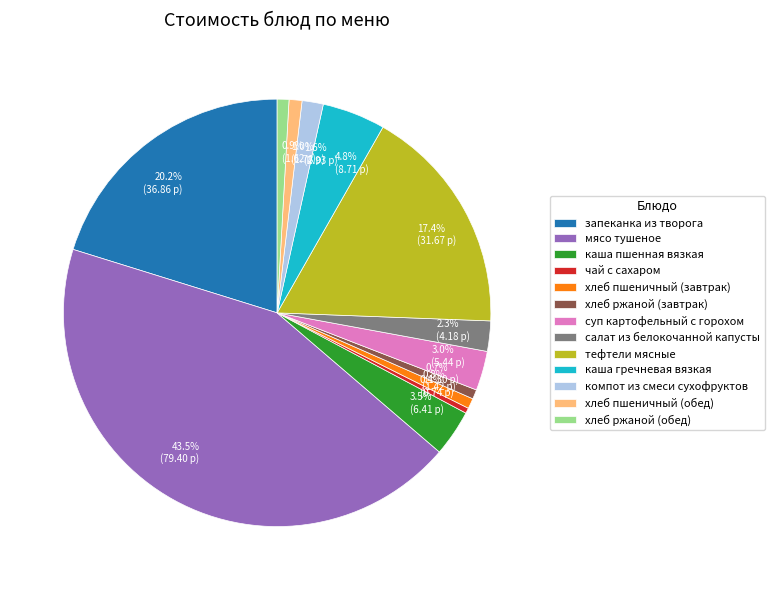

What is the largest slice in the pie chart?

мясо тушеное